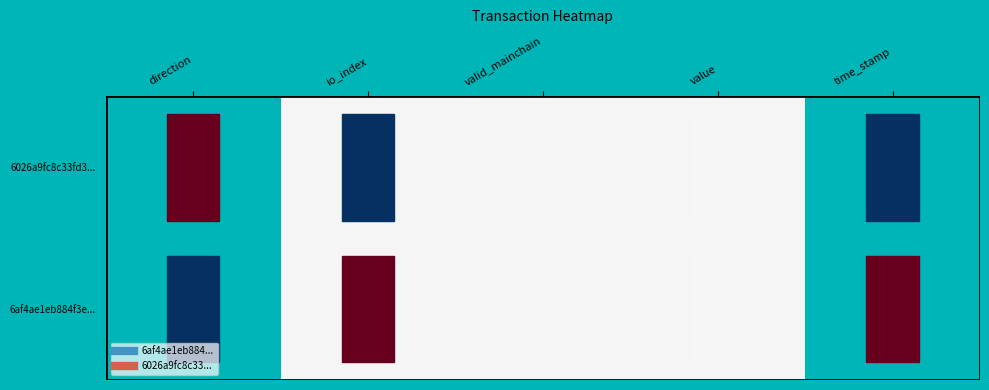

What is the difference between the 6026a9fc8c33fd37c57715510adea5466d2a33a values at value and io_index?

72.7